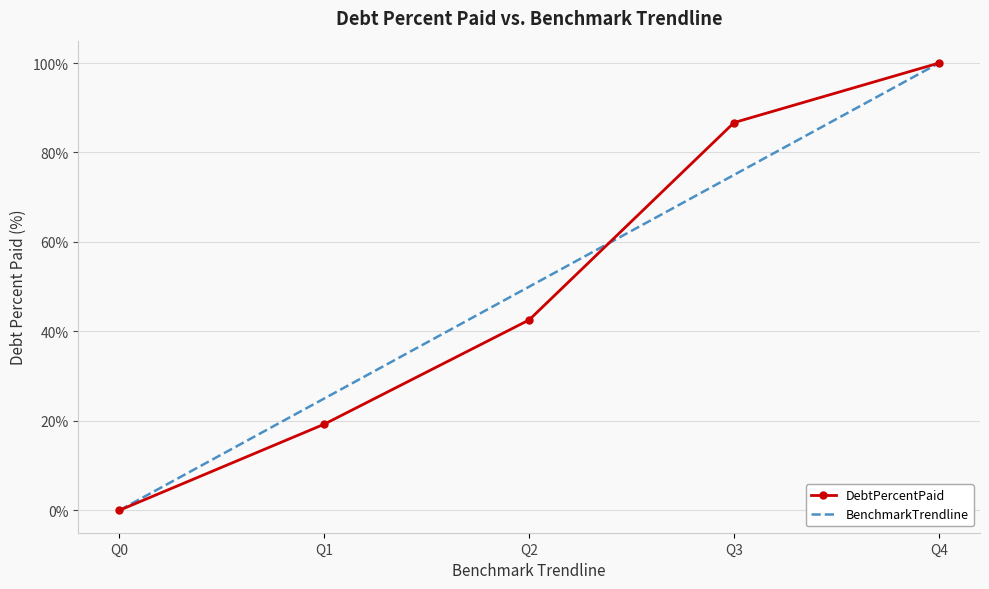

List the labels in order of DebtPercentPaid value, smallest first.

Q0, Q1, Q2, Q3, Q4